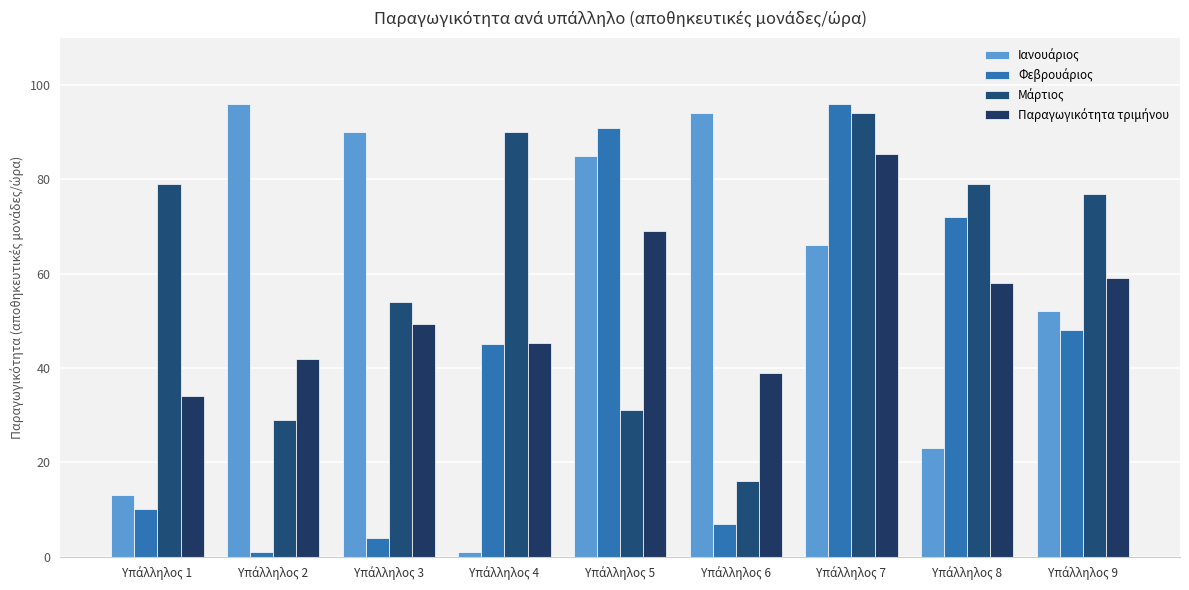

How many bars are there in total?

36